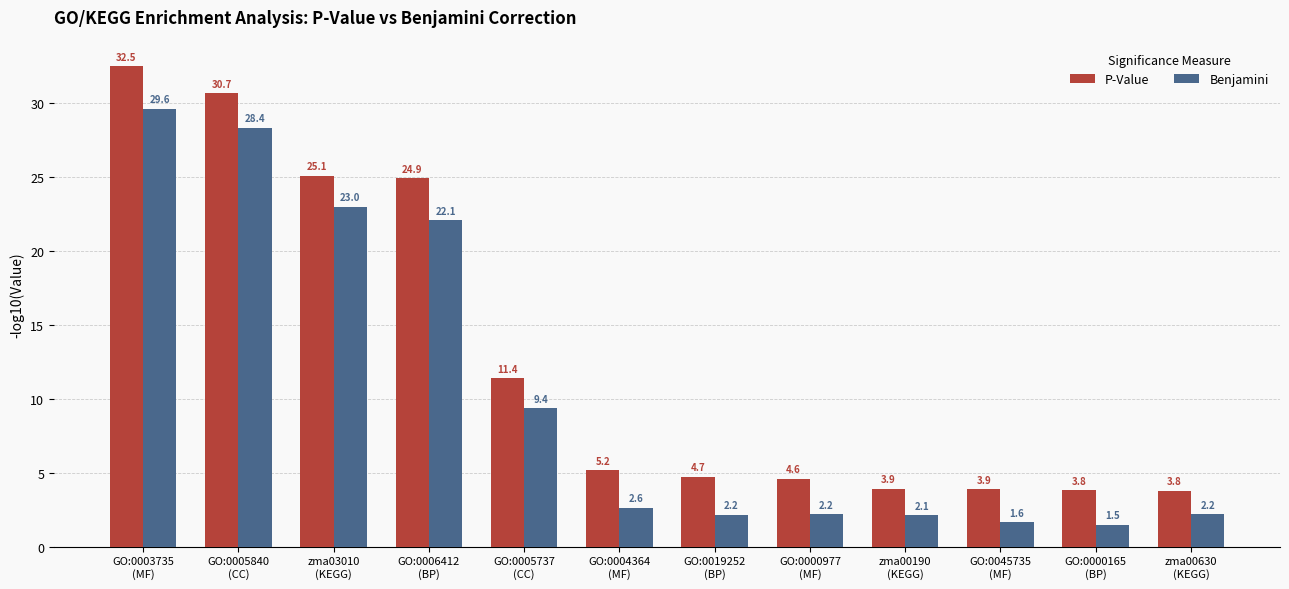

What is the approximate value of P-Value at GO:0045735
(MF)?

3.9